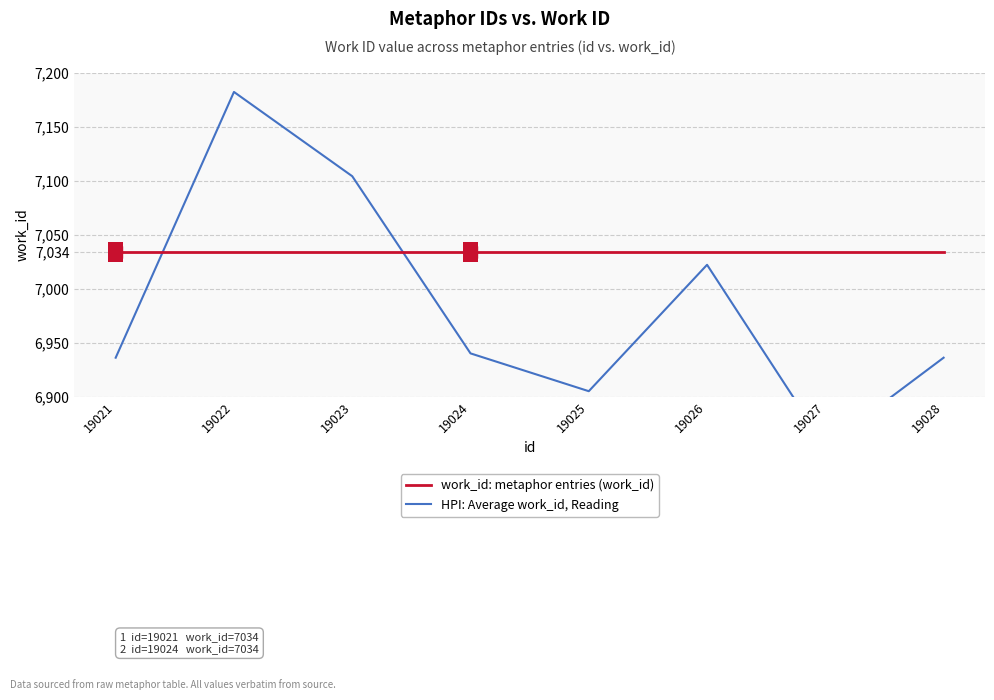

Reading right to left, extract all data points from this chart.

work_id: metaphor entries (work_id): 7034	7034	7034	7034	7034	7034	7034	7034
HPI: Average work_id, Reading: 6936	6854	7022	6905	6940	7104	7182	6936